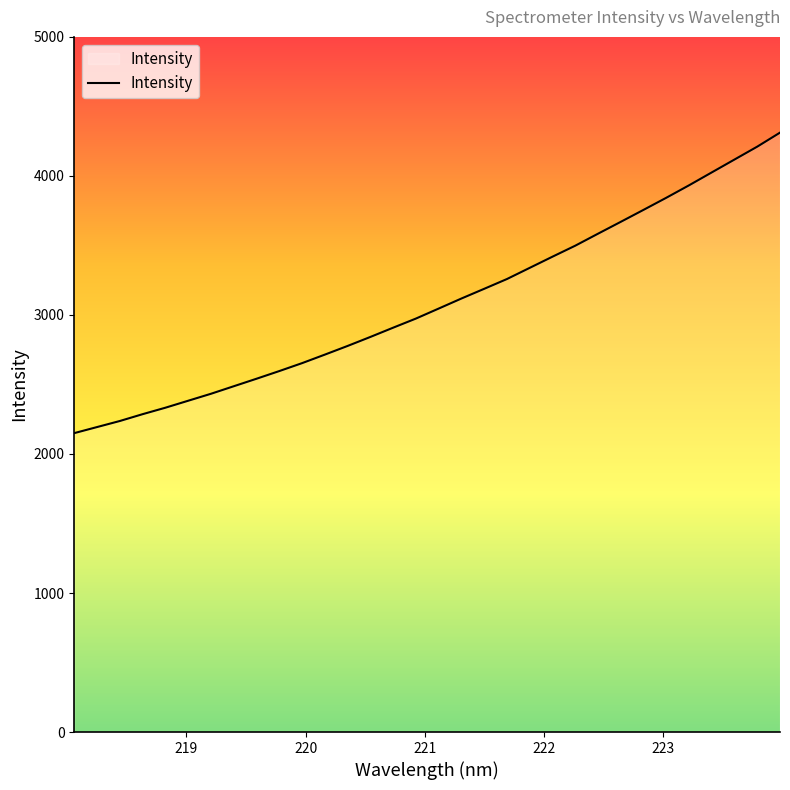

What is the difference between the maximum and minimum values?

2161.3